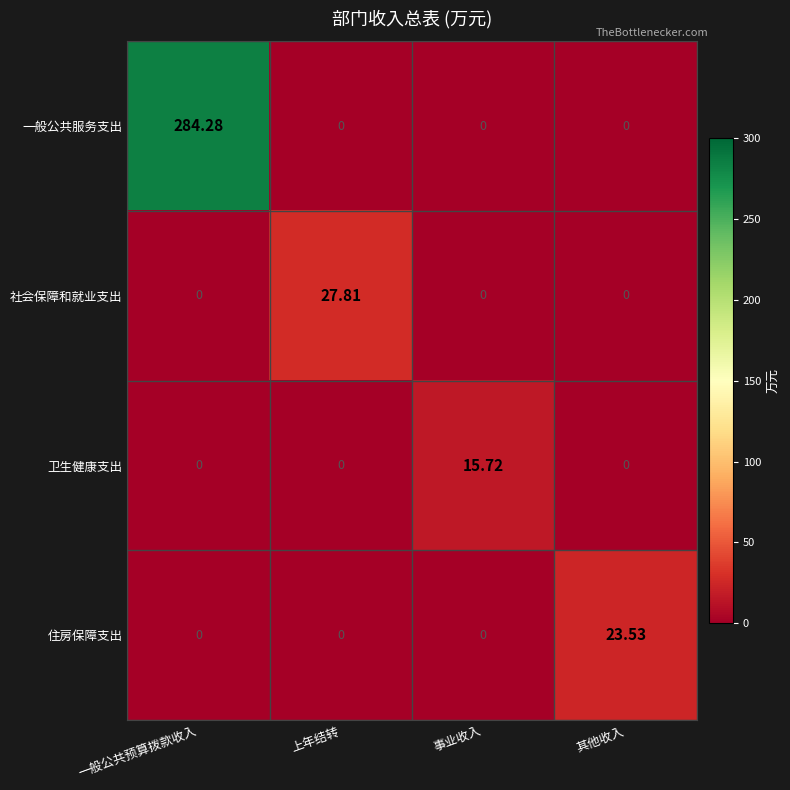

At which category does the chart reach its peak across all series?

一般公共预算拨款收入